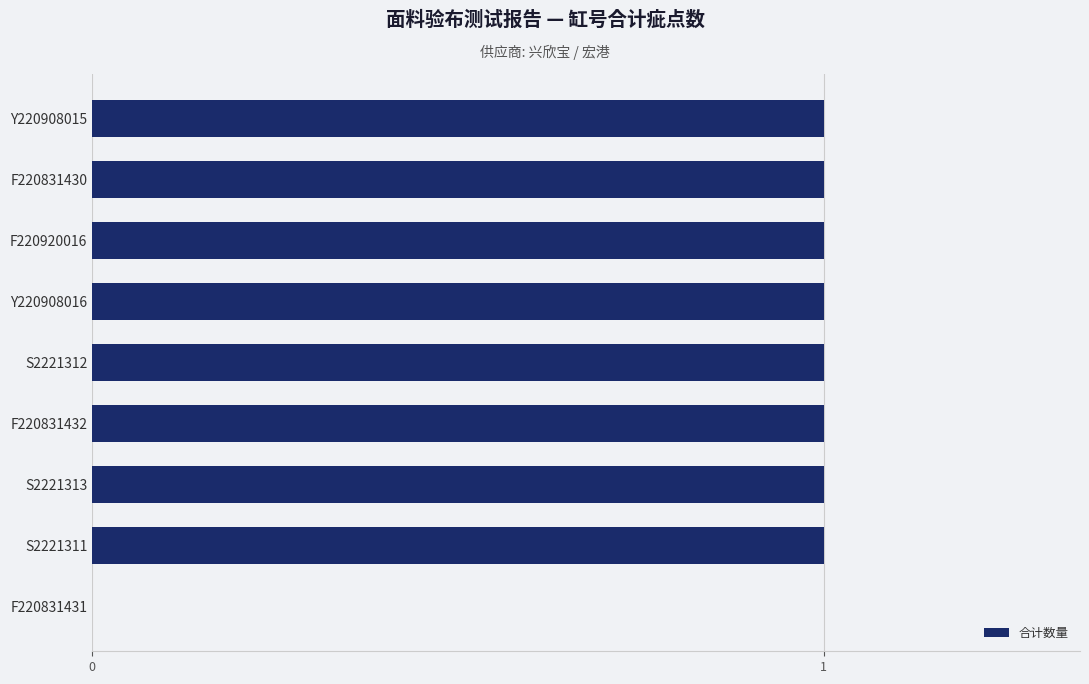

What is the sum of all values?

8